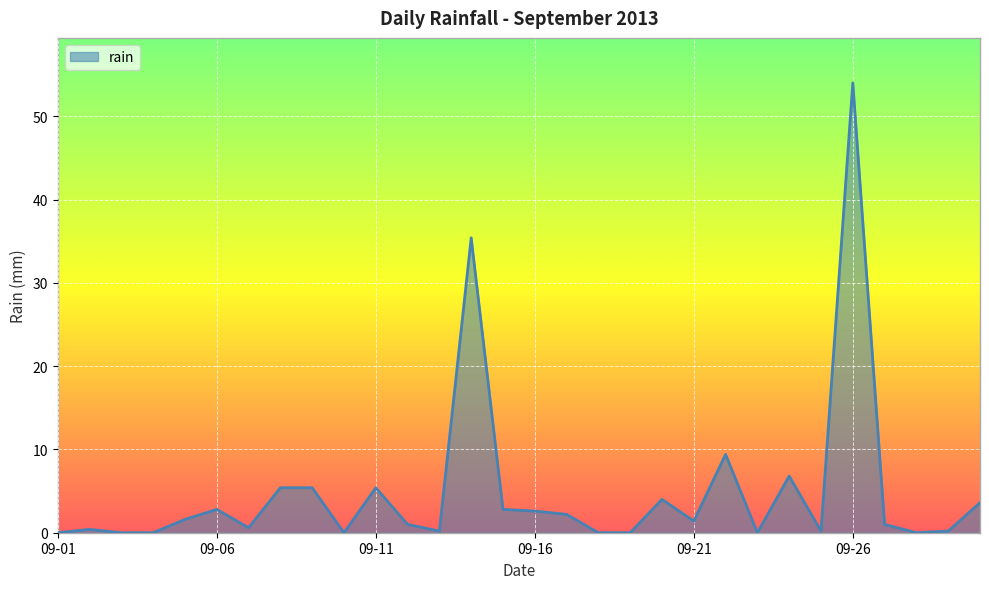

What is the maximum value shown in the chart?

54.0